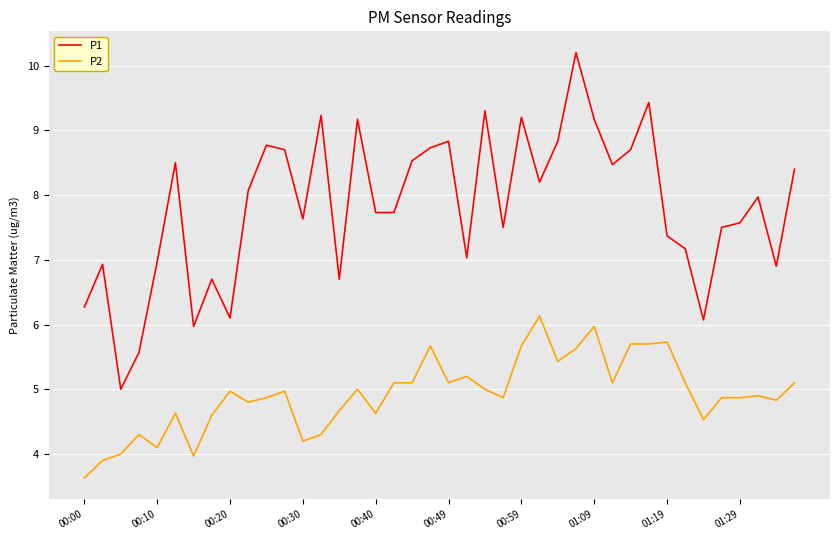

What is the sum of all P1 values?

312.8